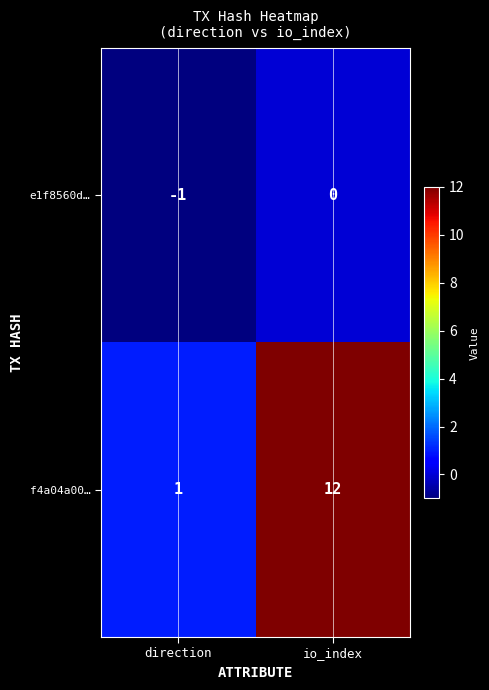

What is the sum of all f4a04a00… values?

13